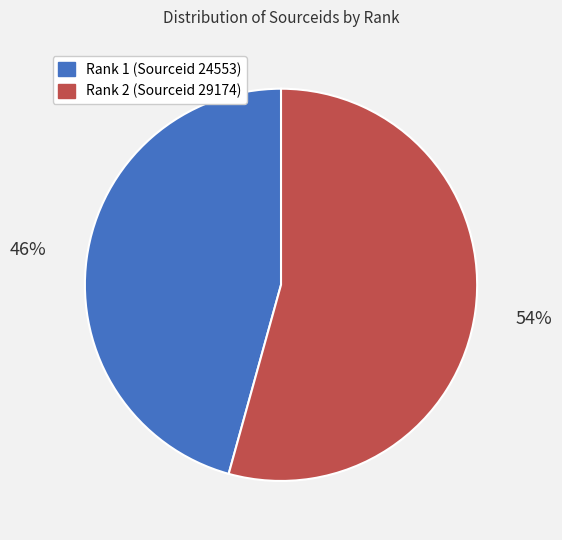

To the nearest percent, what is the average slice percentage?

50%